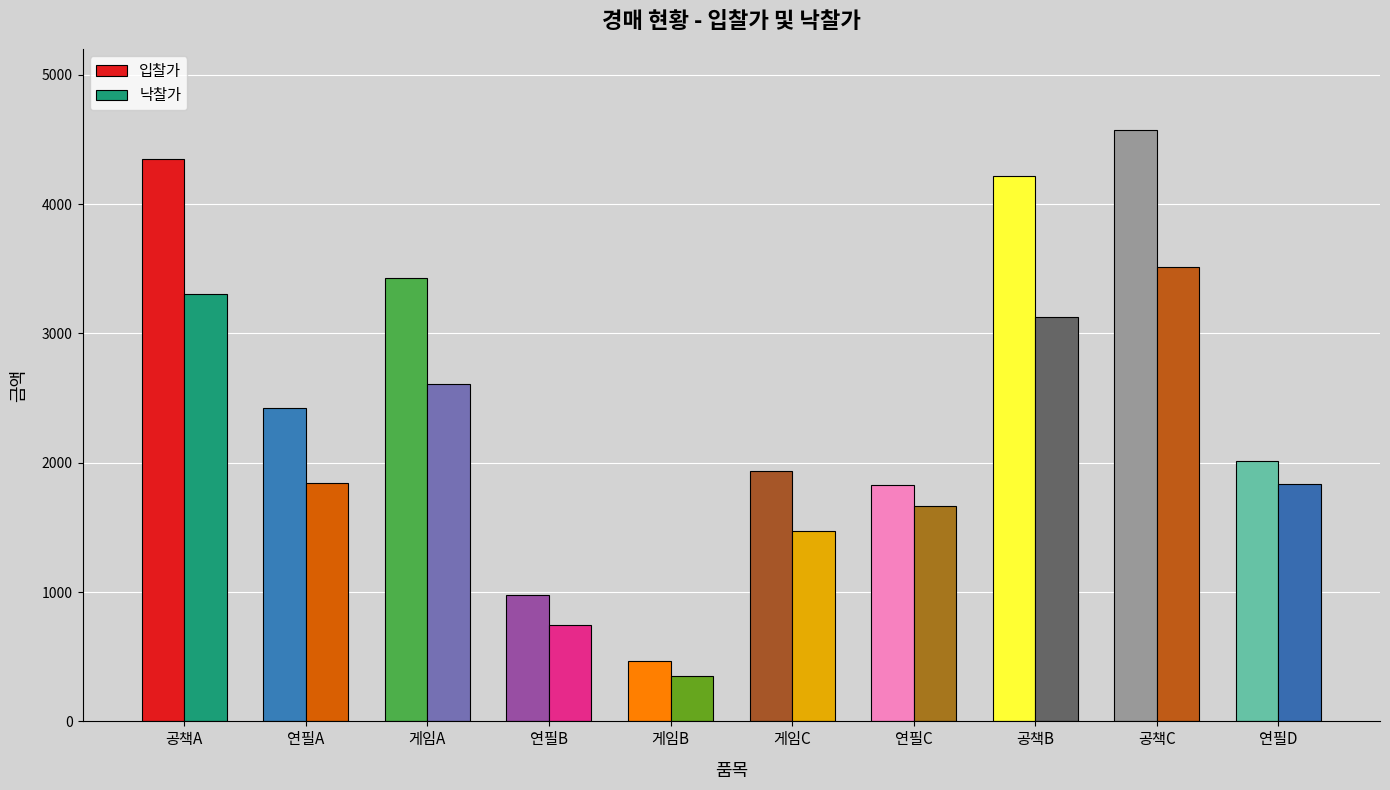

What is the difference between the highest and lowest values at 연필C?

162